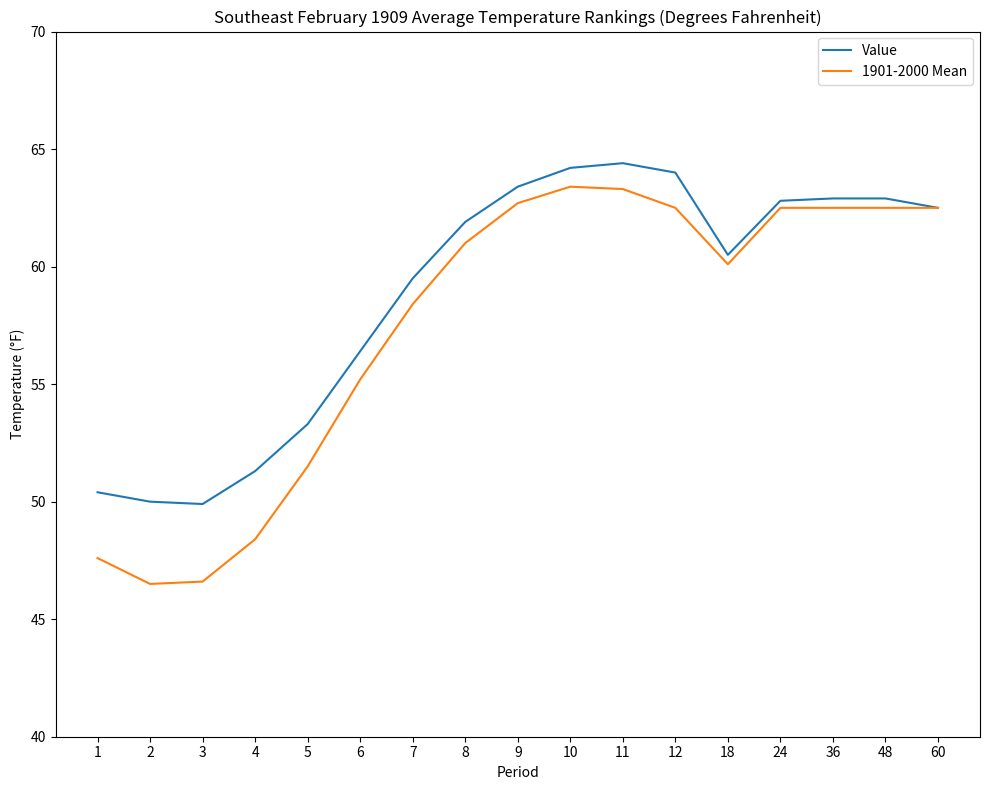

List the series in order of their peak value, highest first.

Value, 1901-2000 Mean